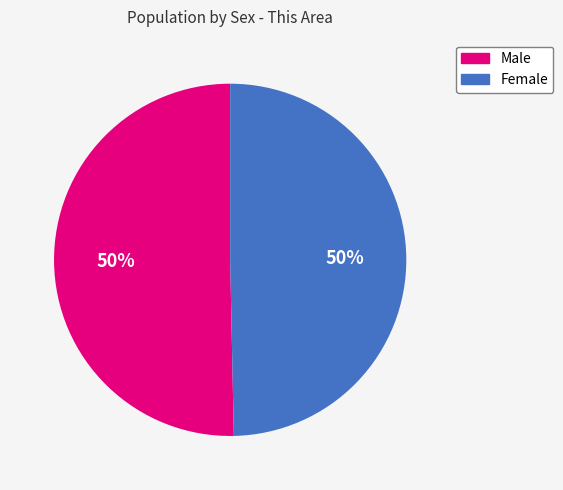

How many slices are in this pie chart?

2